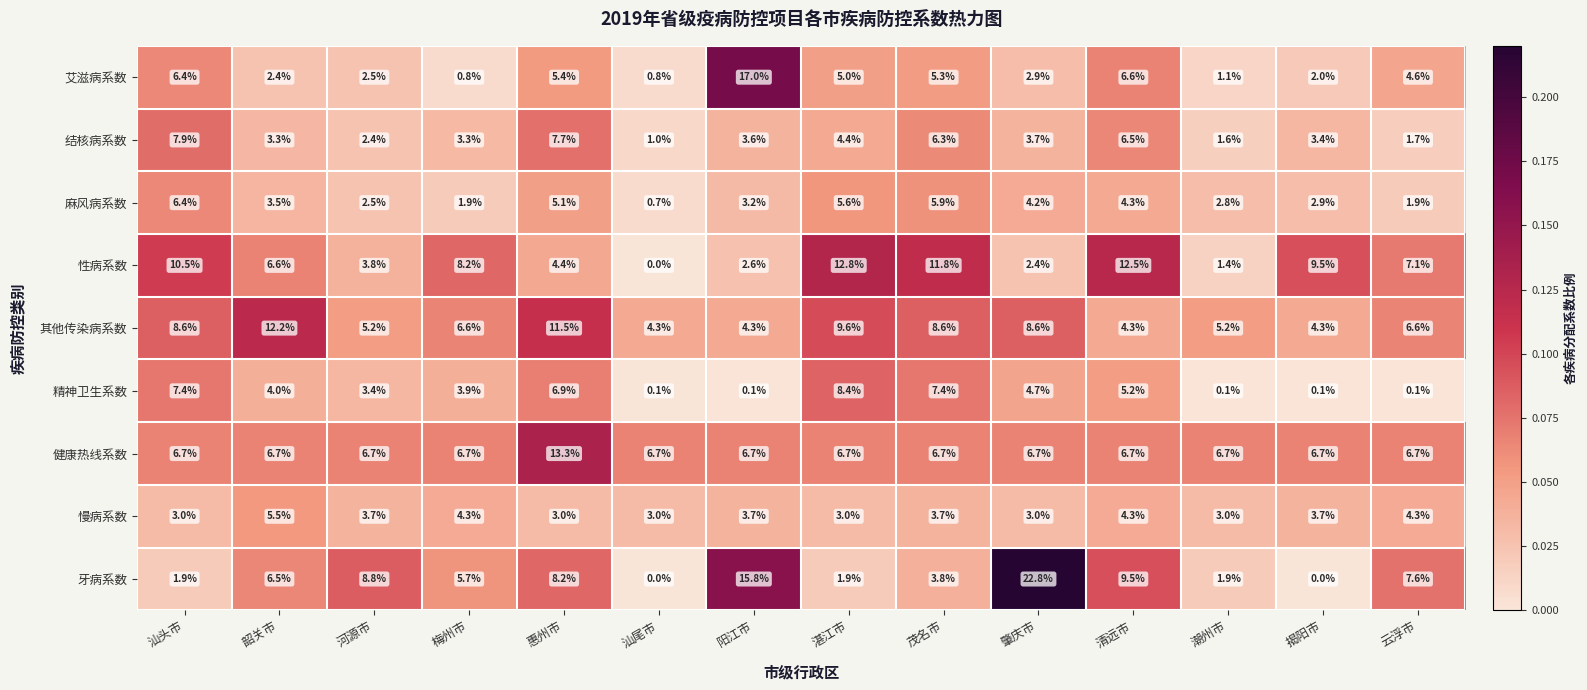

The value of 精神卫生系数 at 阳江市 is 0.1. True or false?

True